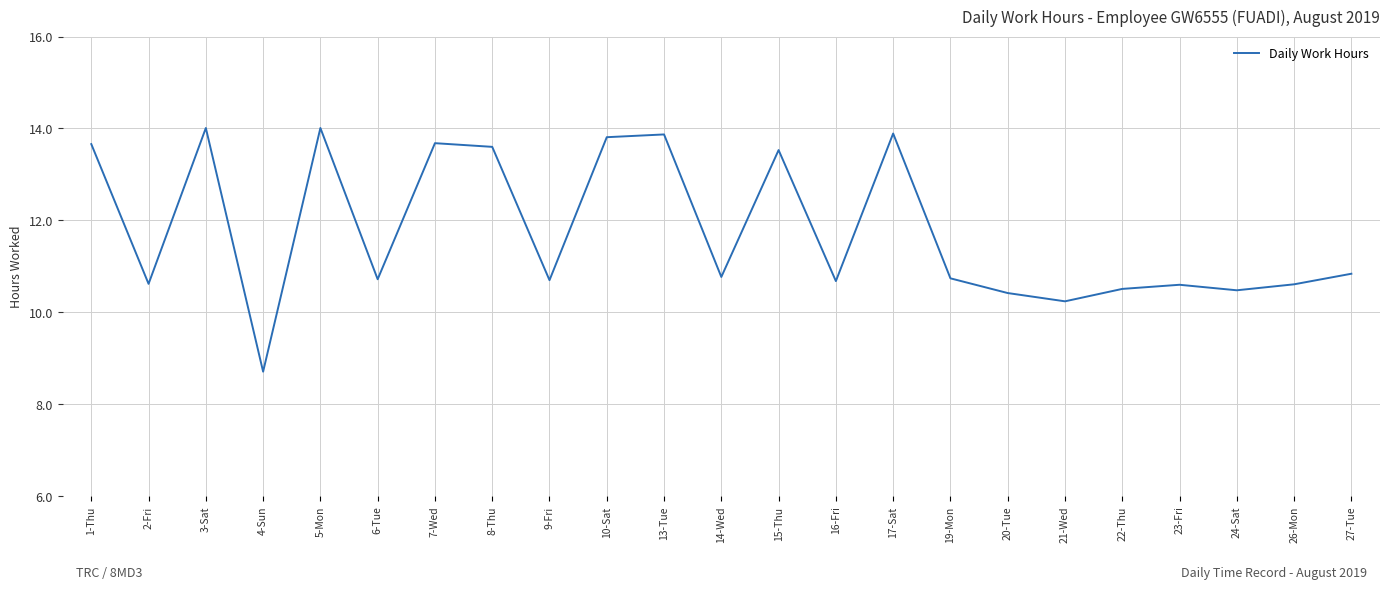

True or false: the data shows 2.9 at 26-Mon.

False